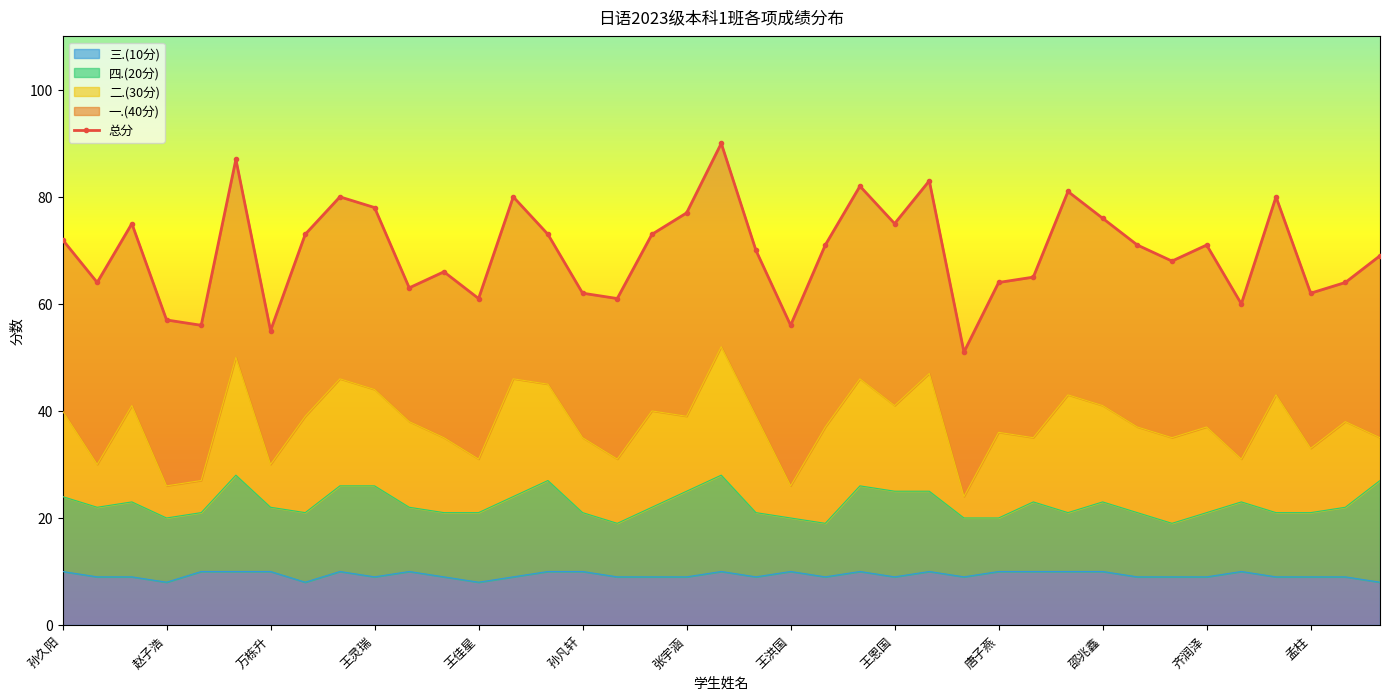

How many values exceed 71?

17